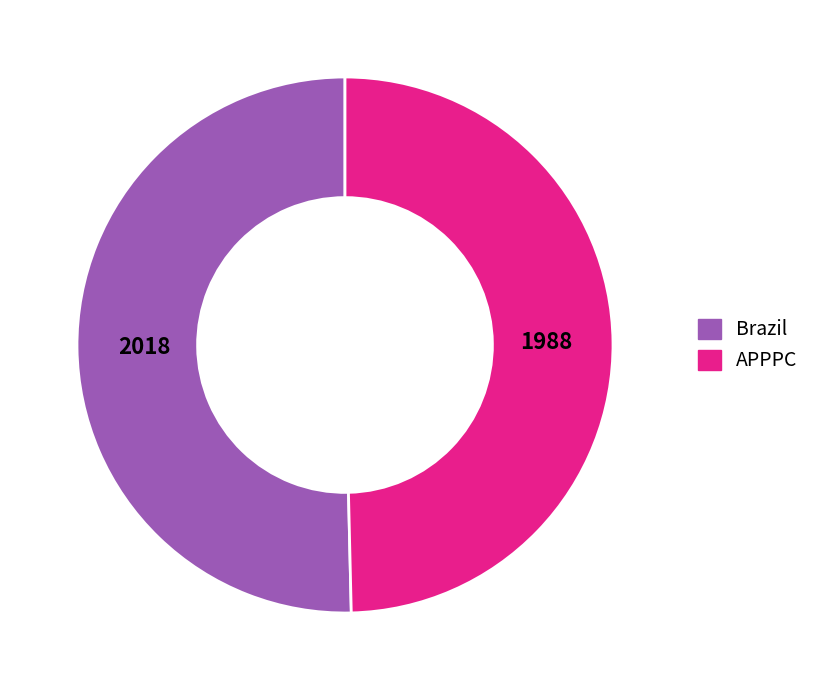

Do APPPC and Brazil together represent more than half of the pie?

Yes